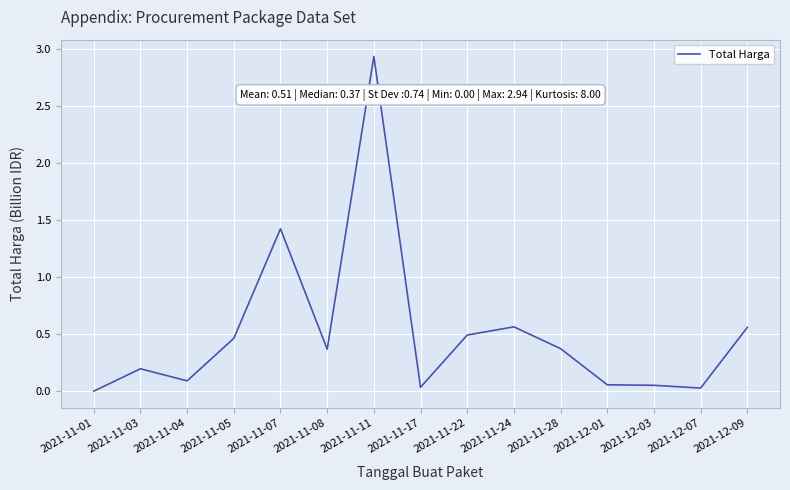

At which category does the chart reach its peak across all series?

2021-11-11